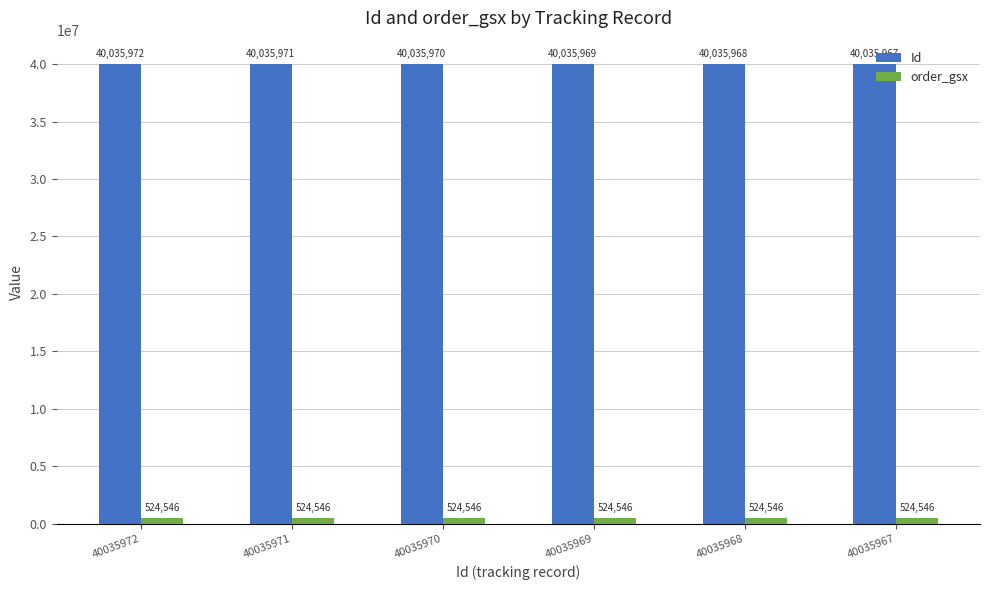

What is the minimum value for order_gsx?

524546